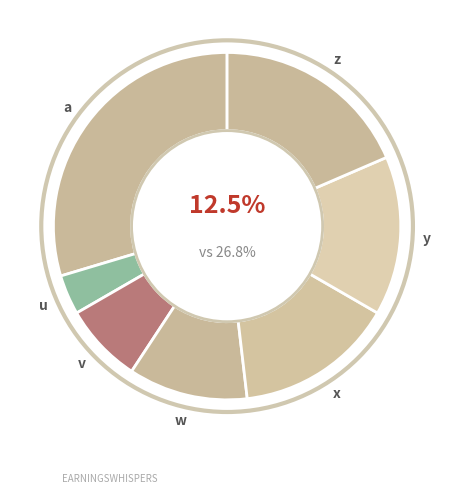

Count the number of slices in the pie.

7